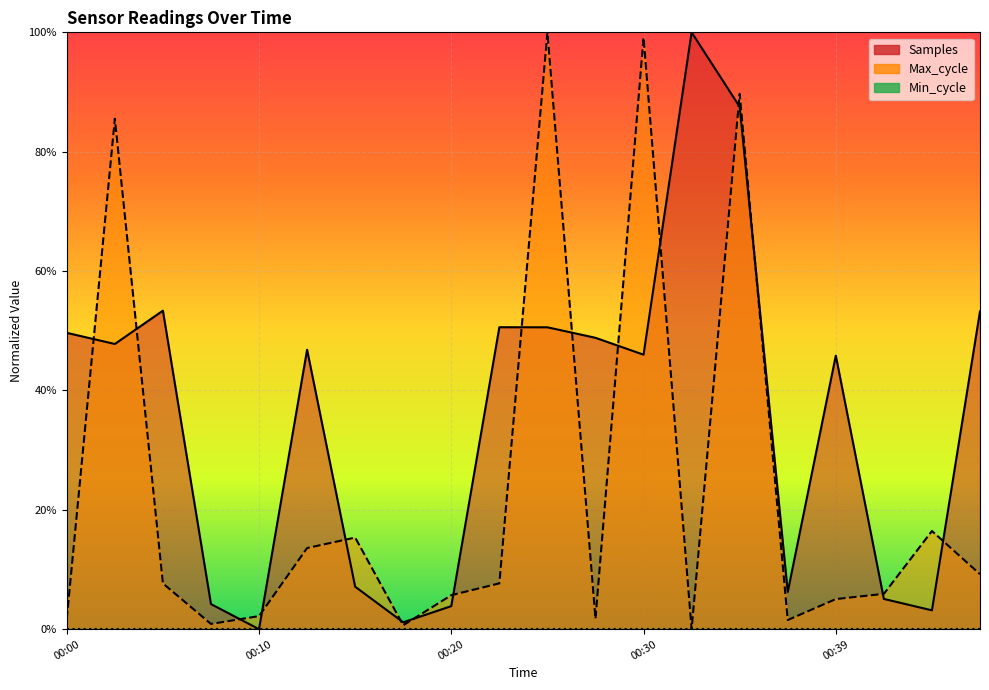

In Samples, how many points are higher than both neighbors (excluding endpoints)?

5